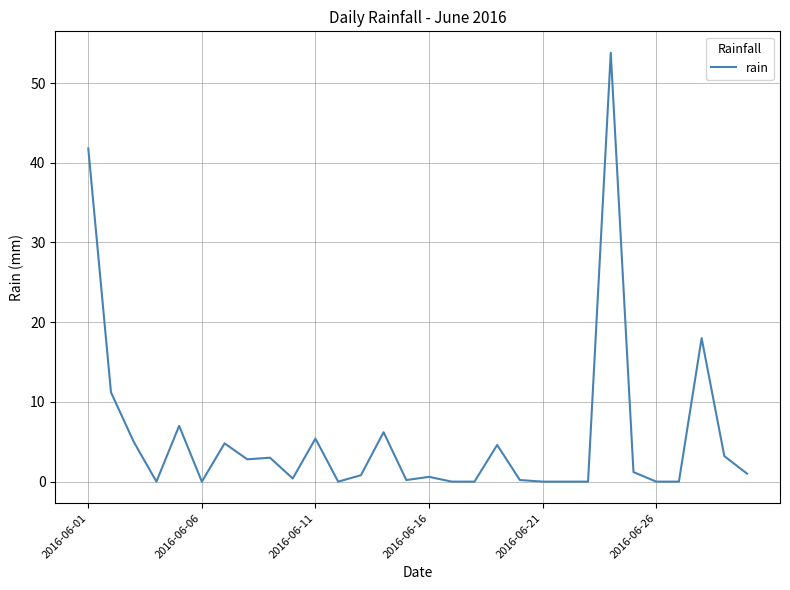

What is the difference between the maximum and minimum values?

53.8